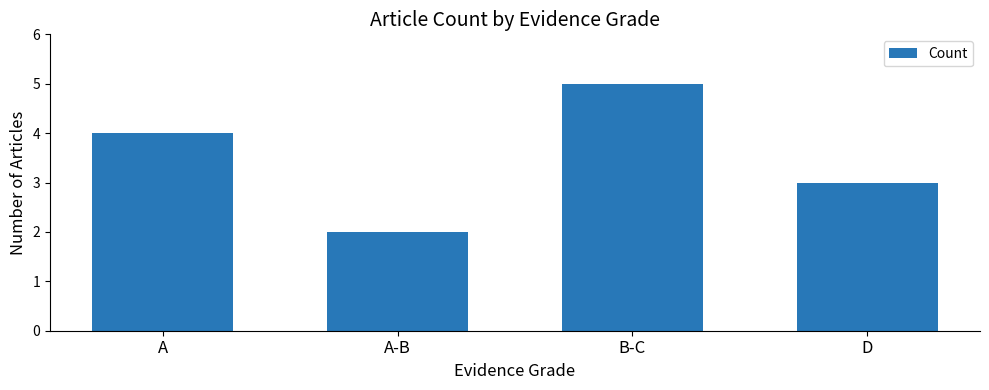

The chart shows a value of 1 at D. True or false?

False